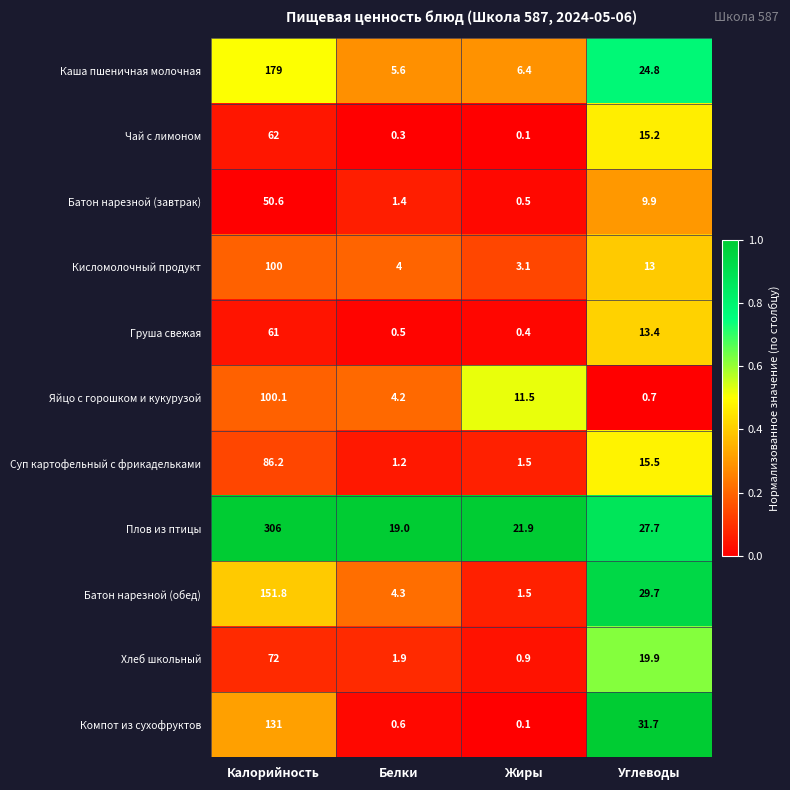

The Суп картофельный с фрикадельками series shows 27.9 at Углеводы. True or false?

False